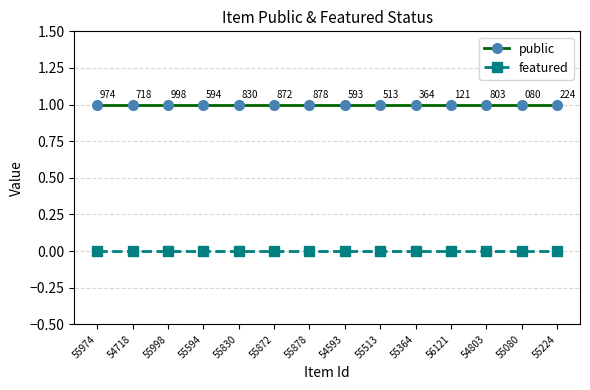

True or false: public and featured intersect in this chart.

False